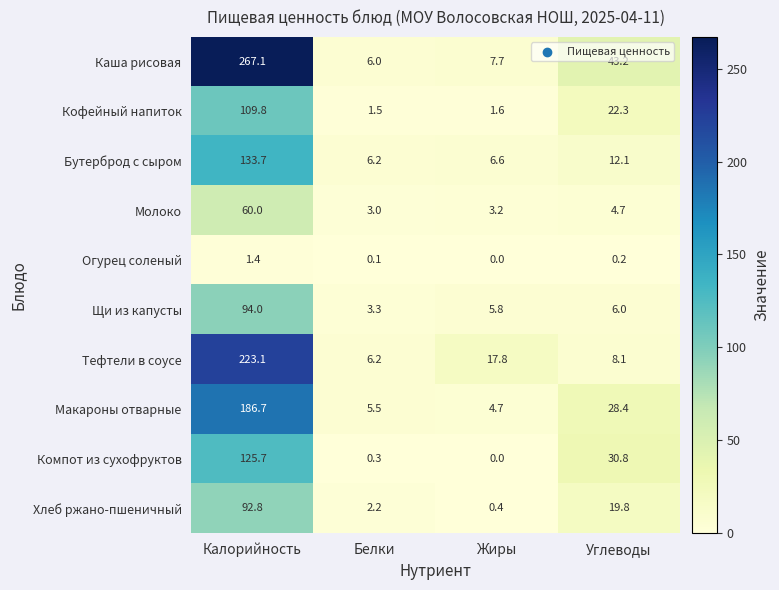

List the series in order of their peak value, lowest first.

Огурец соленый, Молоко, Хлеб ржано-пшеничный, Щи из капусты, Кофейный напиток, Компот из сухофруктов, Бутерброд с сыром, Макароны отварные, Тефтели в соусе, Каша рисовая